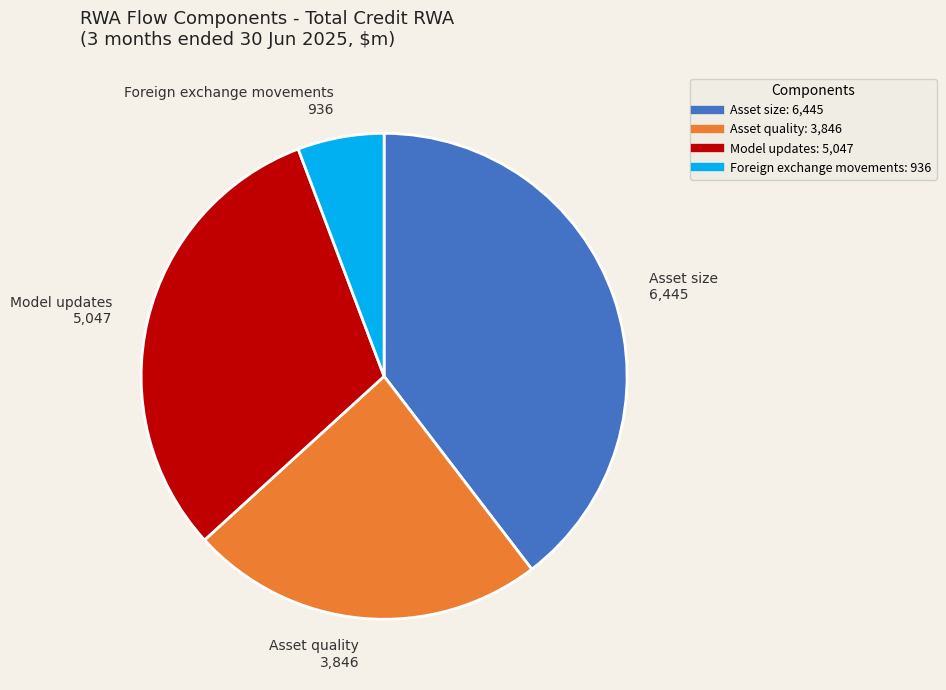

What is the ratio of the value at Foreign exchange movements to the value at Asset size?

0.1